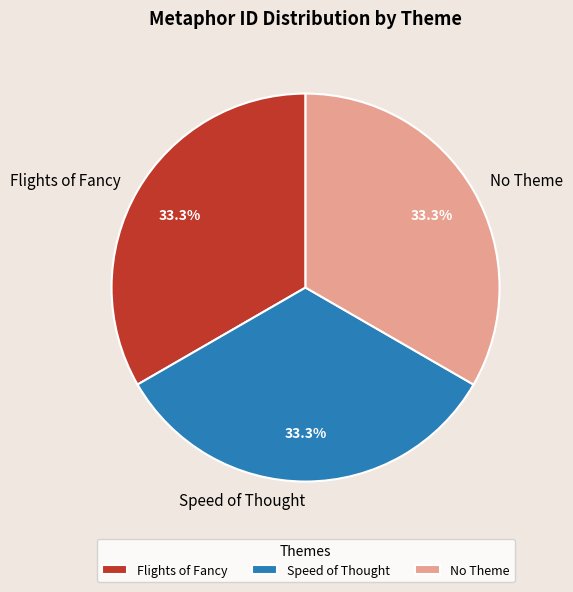

Does any single category account for the majority?

No